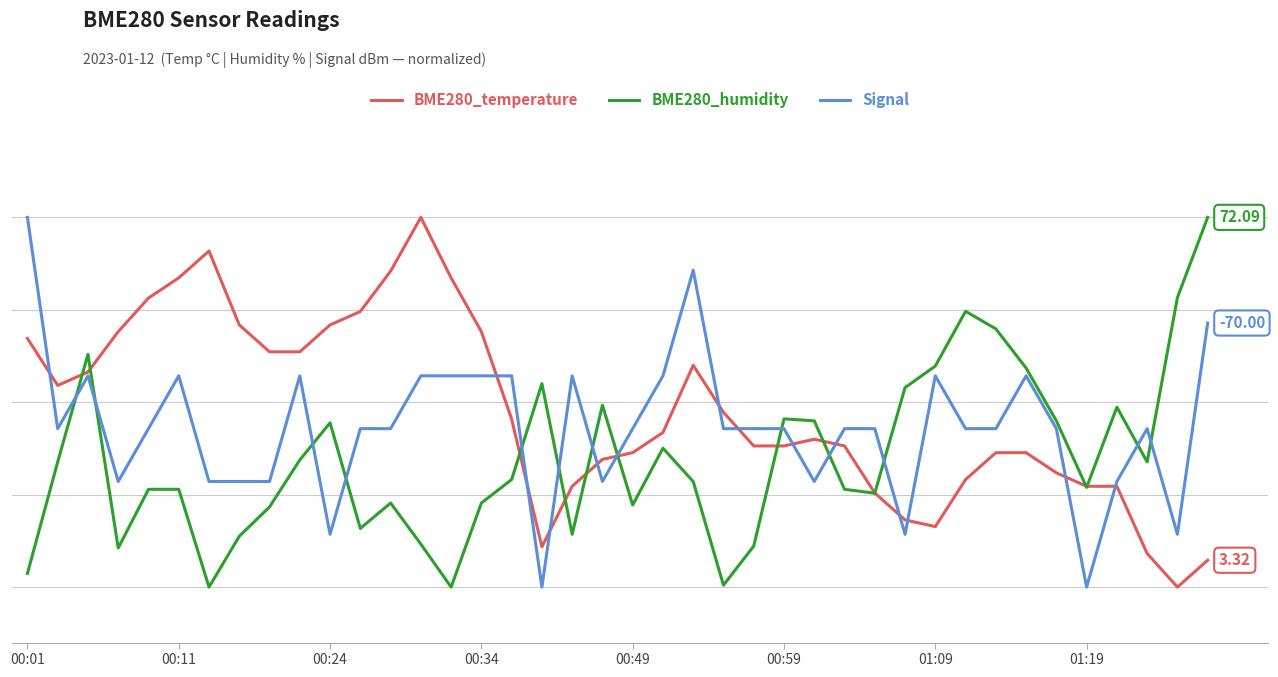

What is the value of the BME280_humidity point at the 19th from the left?

14.3